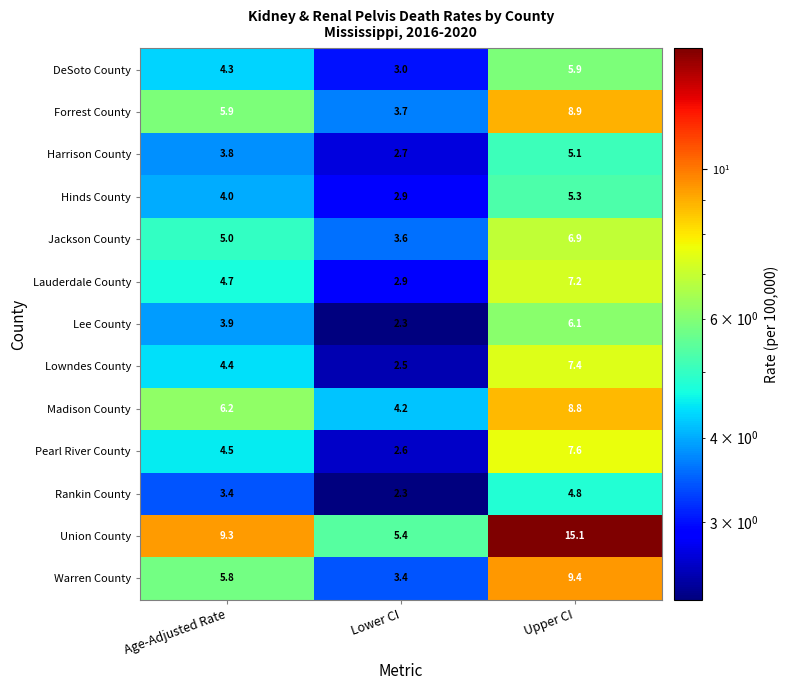

Which series has the largest total across all categories?

Union County